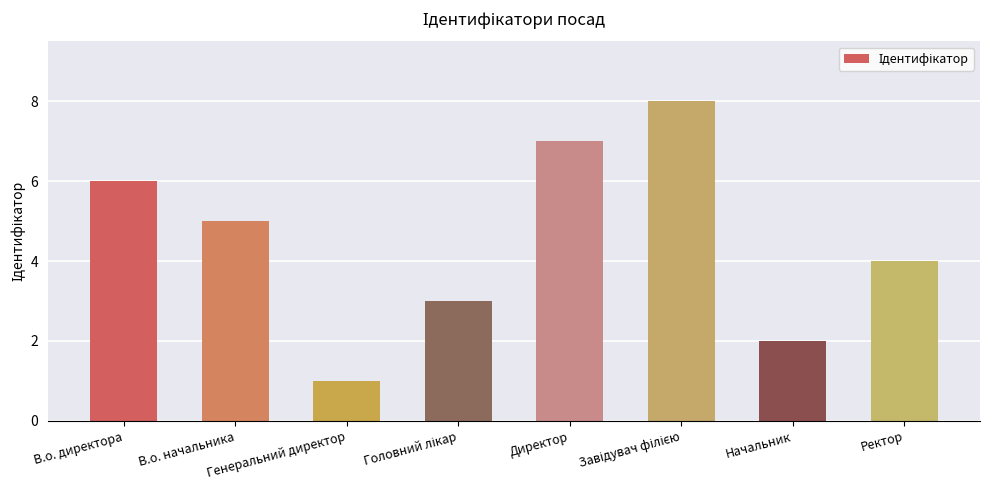

Reading left to right, extract all data points from this chart.

6	5	1	3	7	8	2	4